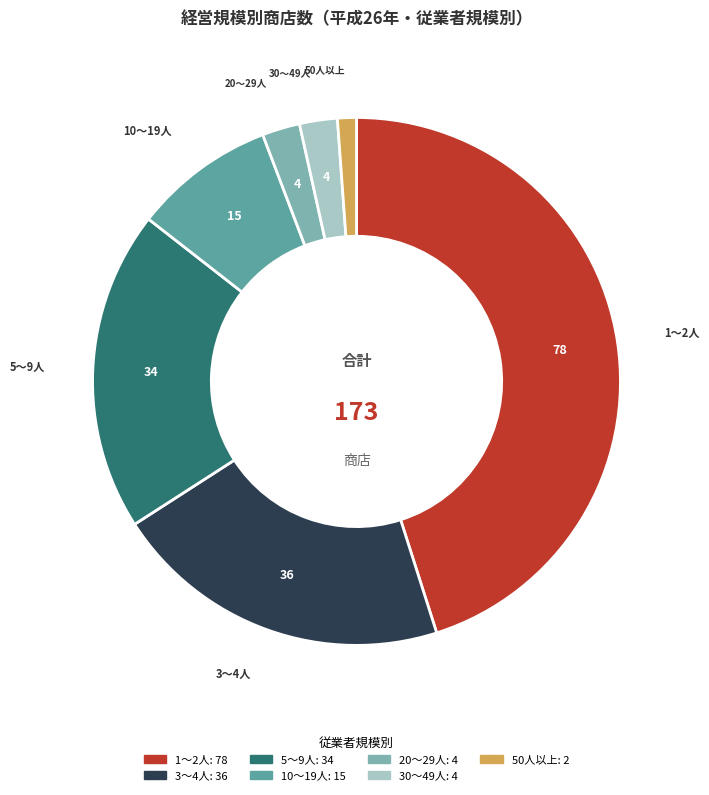

True or false: 50人以上 accounts for 11% of the total.

False